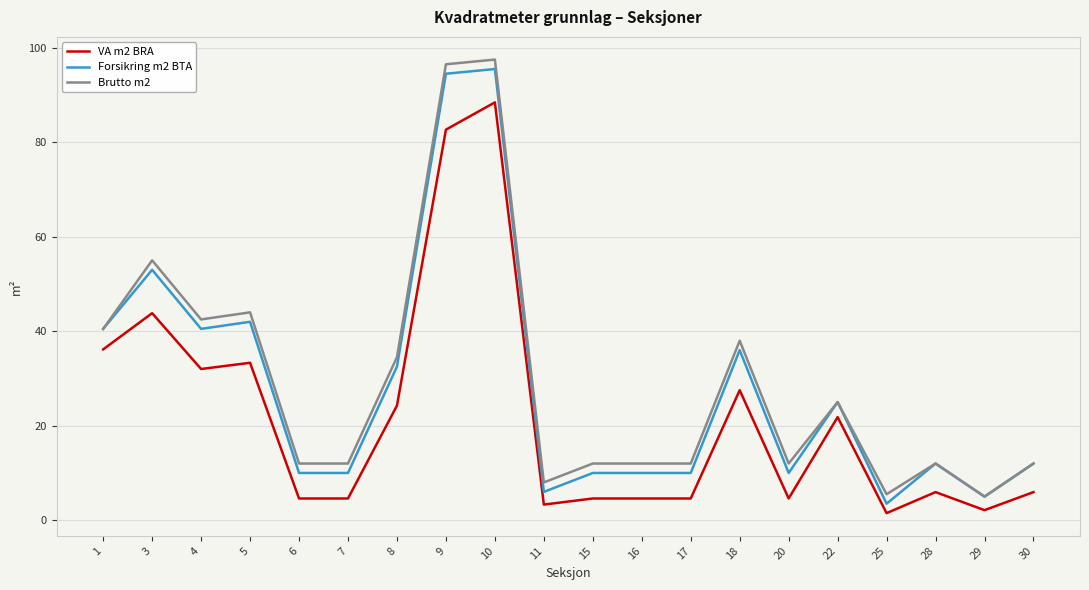

True or false: VA m2 BRA and Brutto m2 intersect in this chart.

False